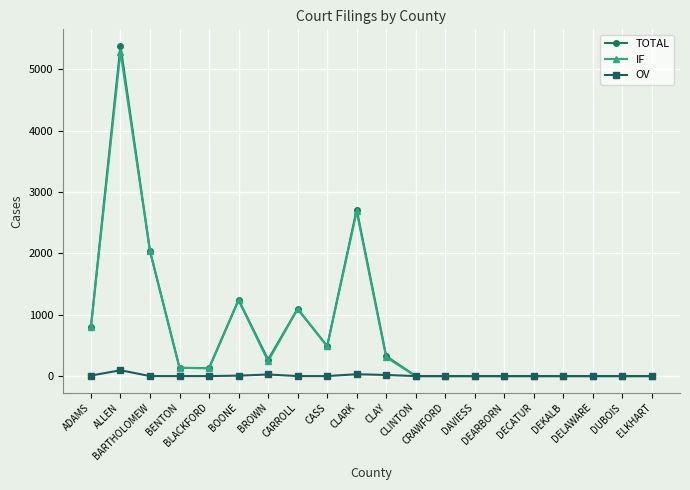

Is it true that IF equals 1096 at CARROLL?

True